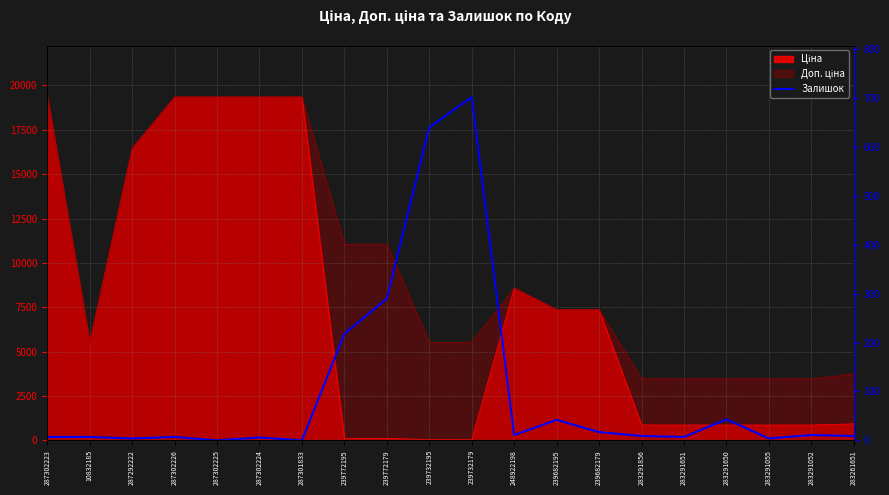

What is the label of the 7th point from the left?

287301833